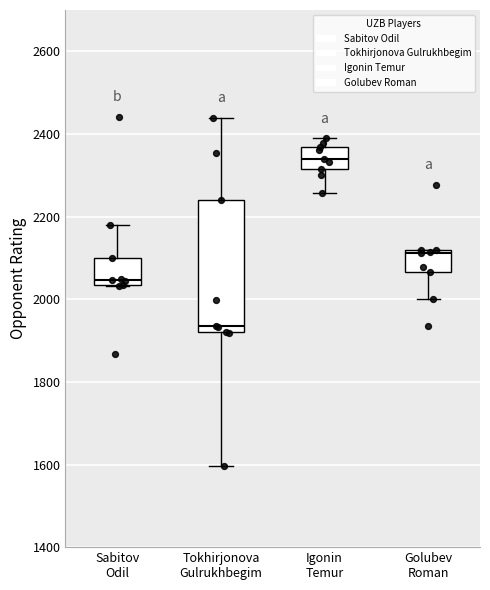

Comparing the boxes themselves (not the whiskers), which one is the tallest?

Tokhirjonova Gulrukhbegim